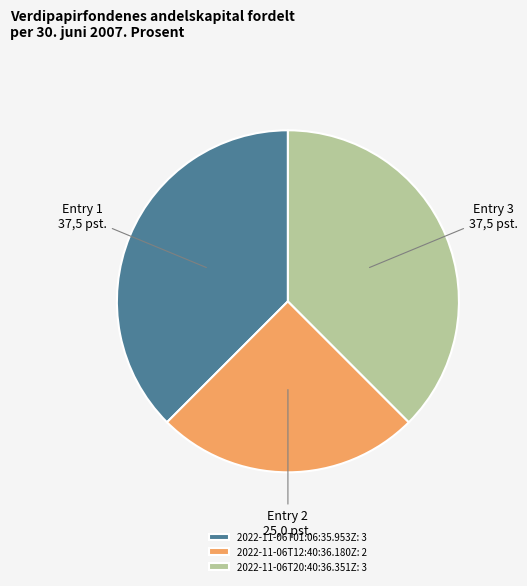

Is 2022-11-06T20:40:36.351Z the majority of the pie?

No